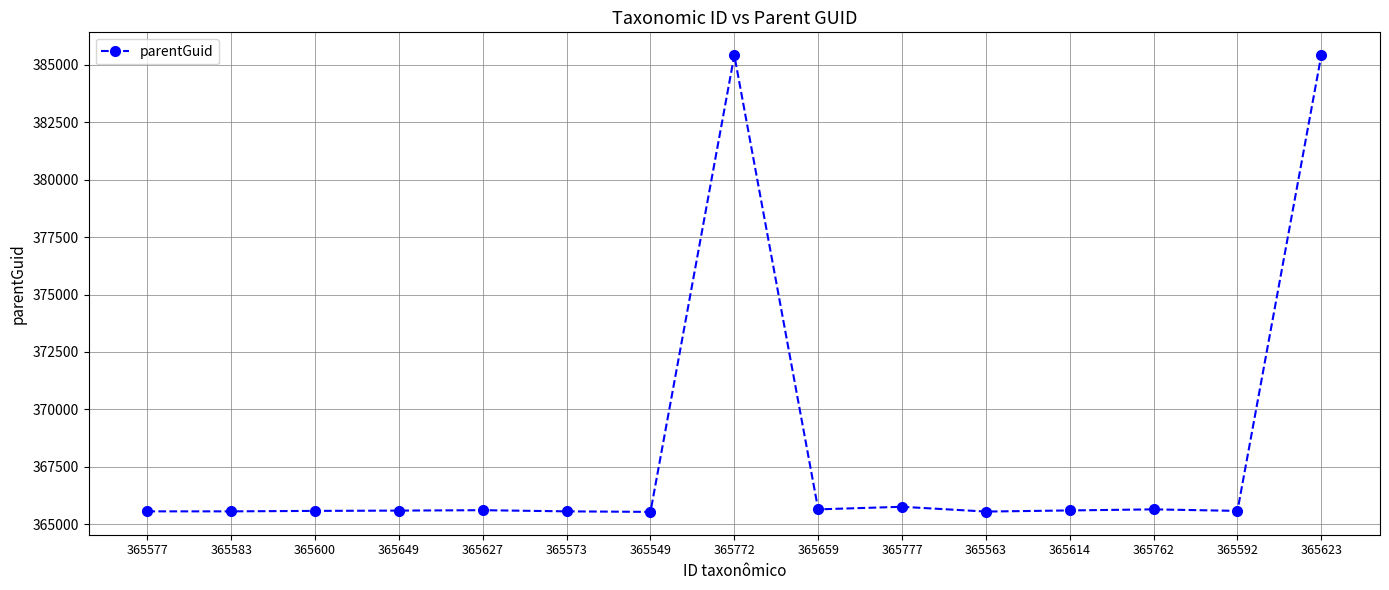

What is the value of the 8th point from the left?

385407